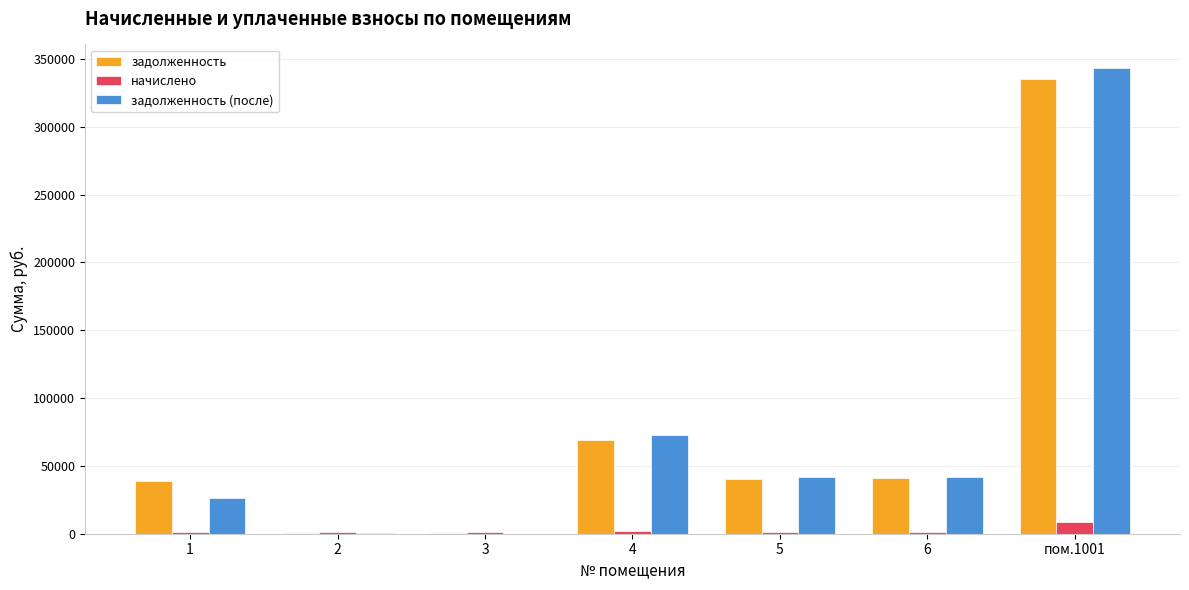

At which category is the sum across all series the highest?

пом.1001